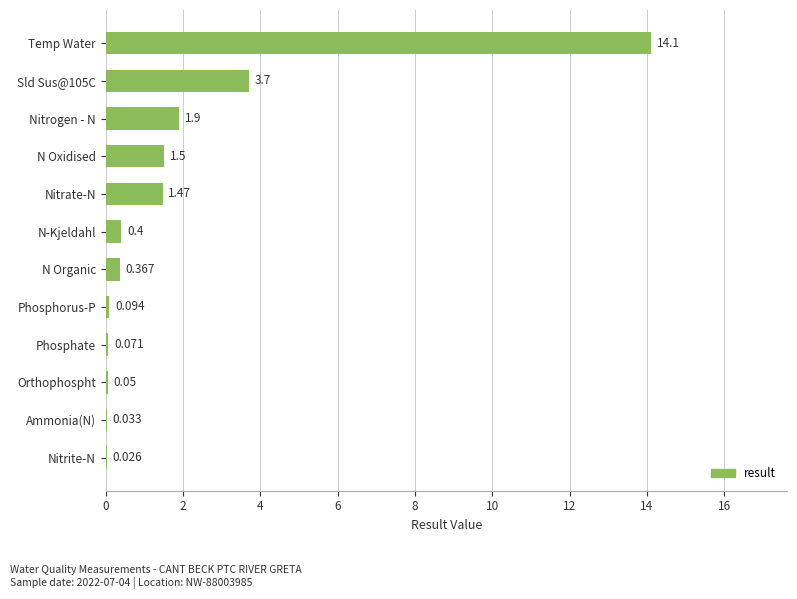

Which has a higher value, Phosphorus-P or Nitrogen - N?

Nitrogen - N